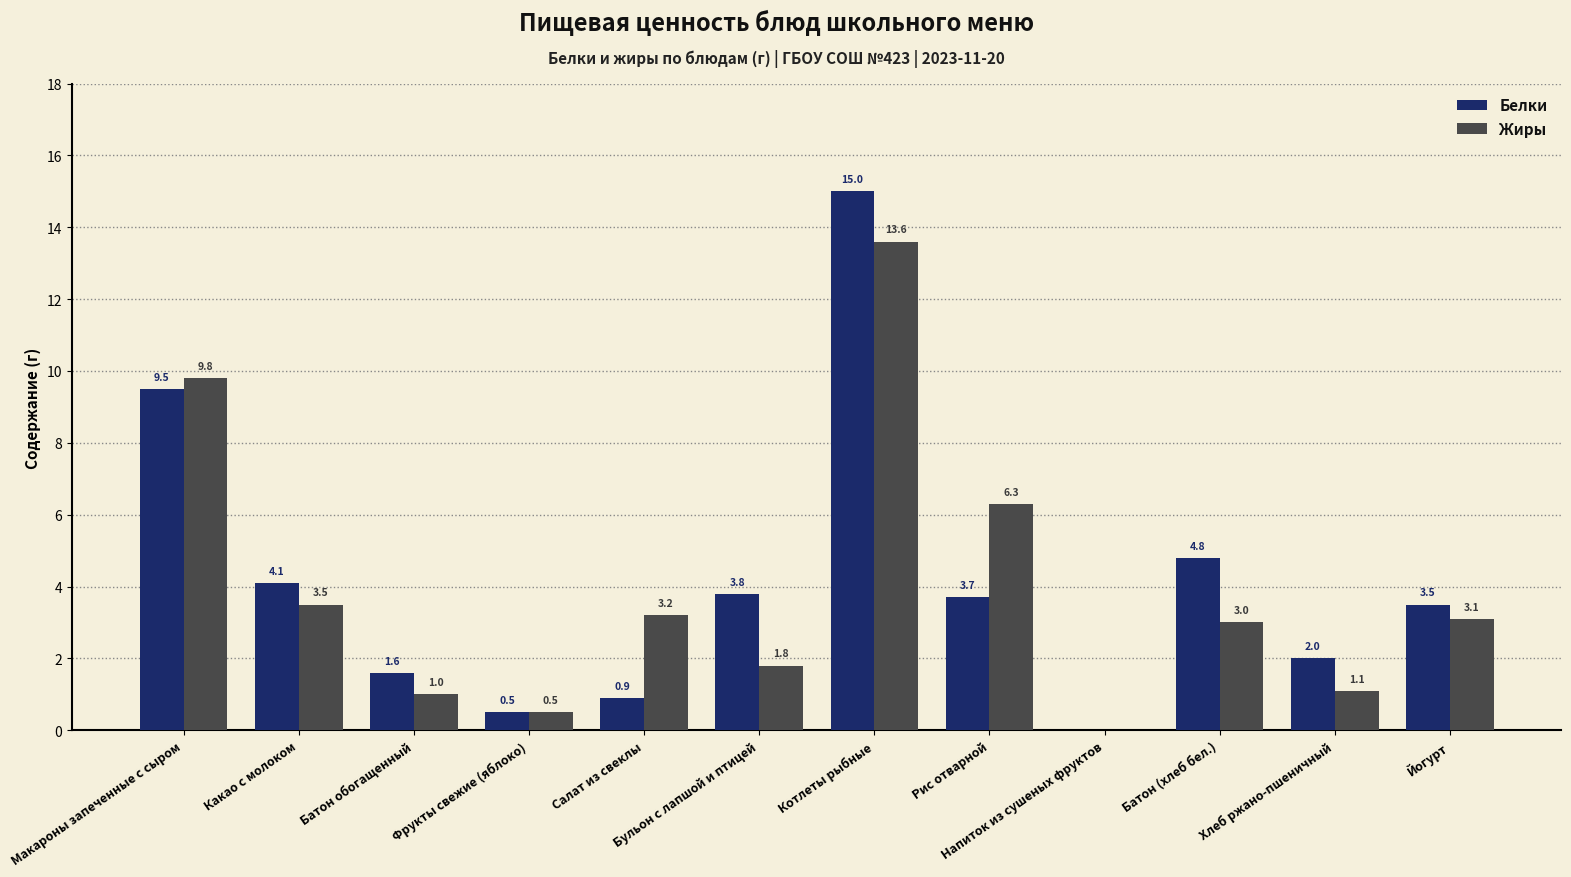

Is it true that Белки equals -9.9 at Напиток из сушеных фруктов?

False